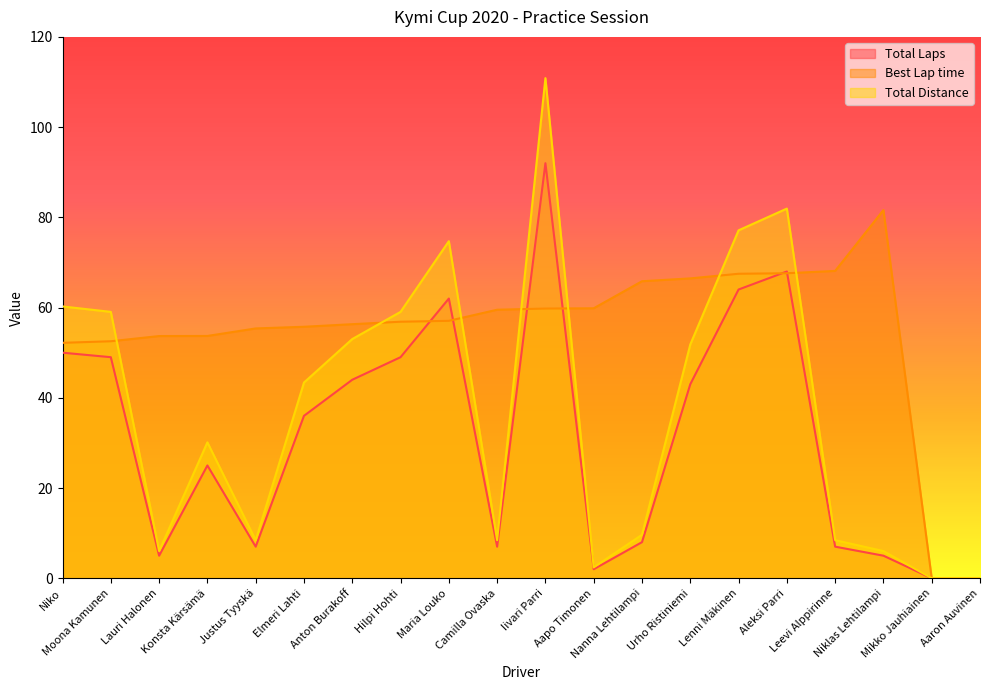

How many lines are shown in the chart?

3